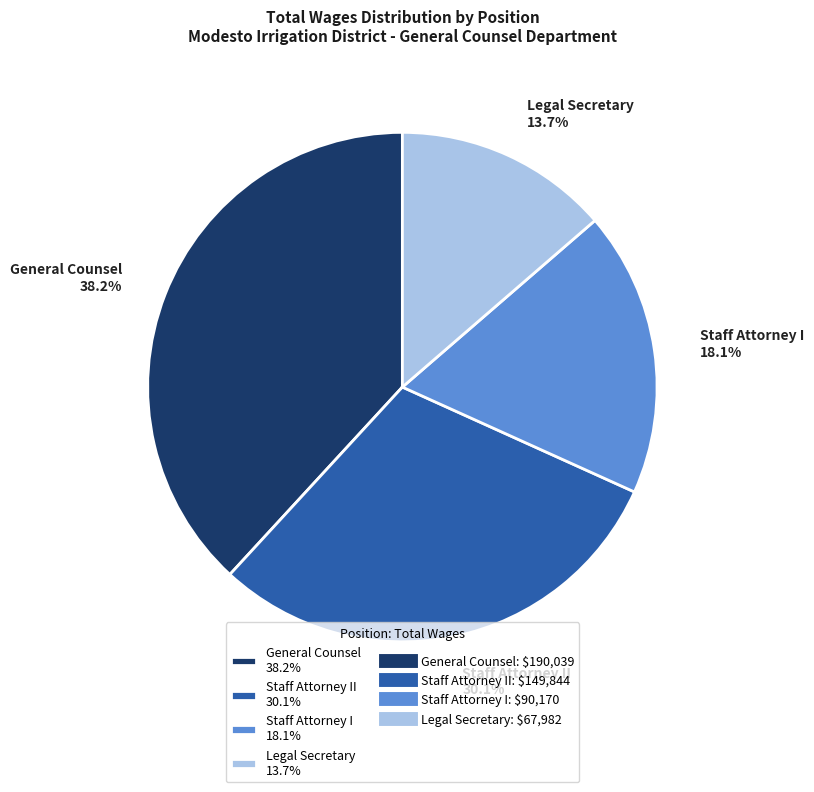

What percentage is NOT represented by Legal Secretary 13.7%?

86.3%